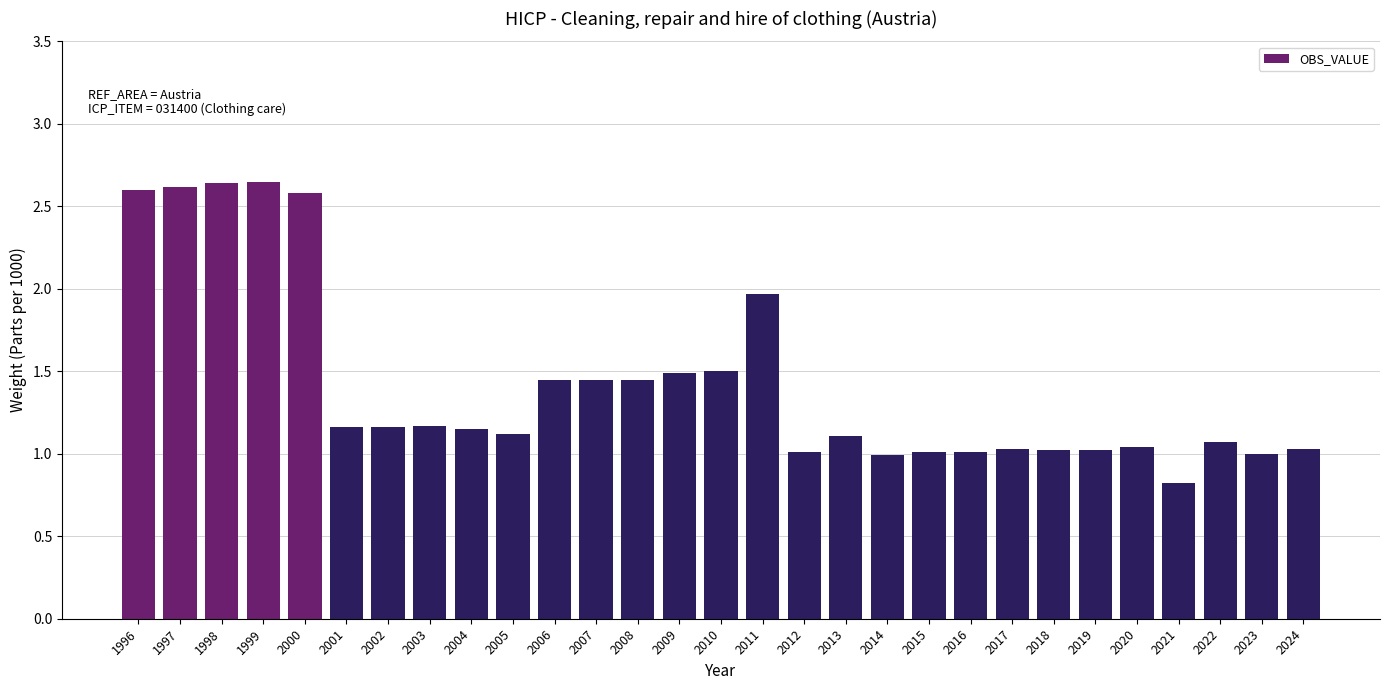

What is the change in value from 2021 to 2024?

+0.2